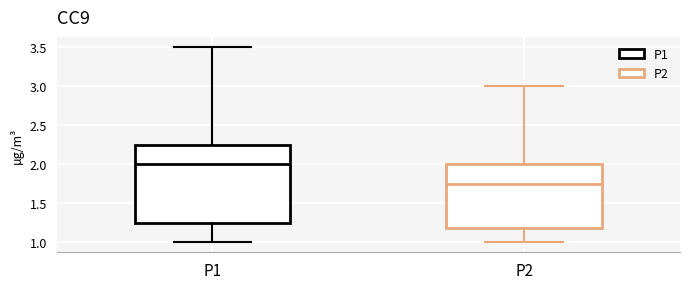

Which box has the highest median line?

P1